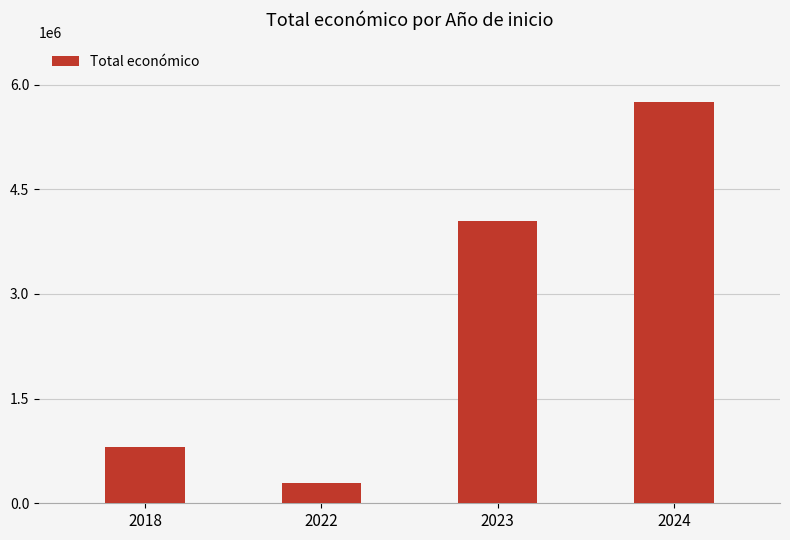

Does the chart contain stacked bars?

No